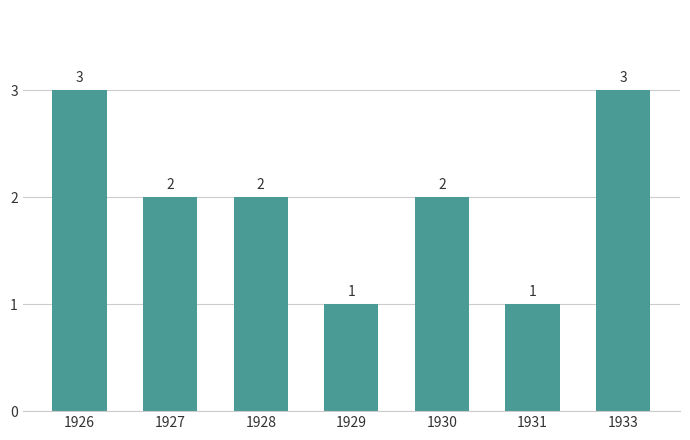

Is it true that the value at 1930 is 4?

False